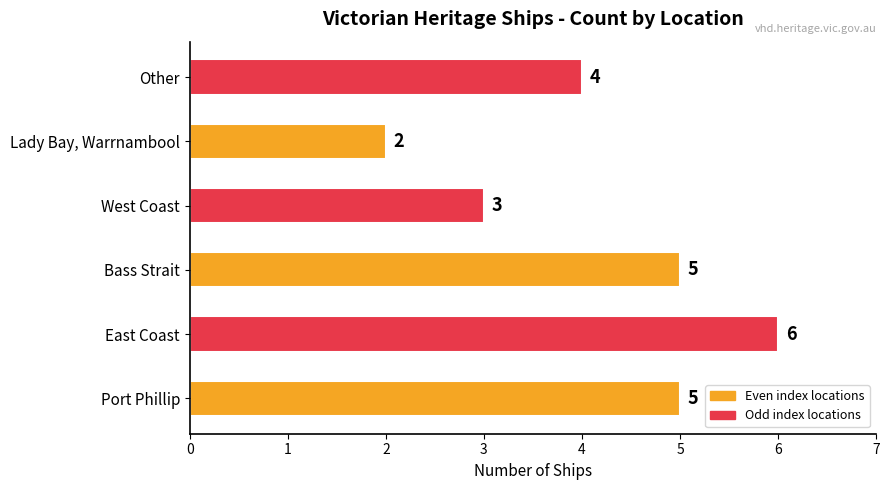

Which has a higher value, Port Phillip or Other?

Port Phillip